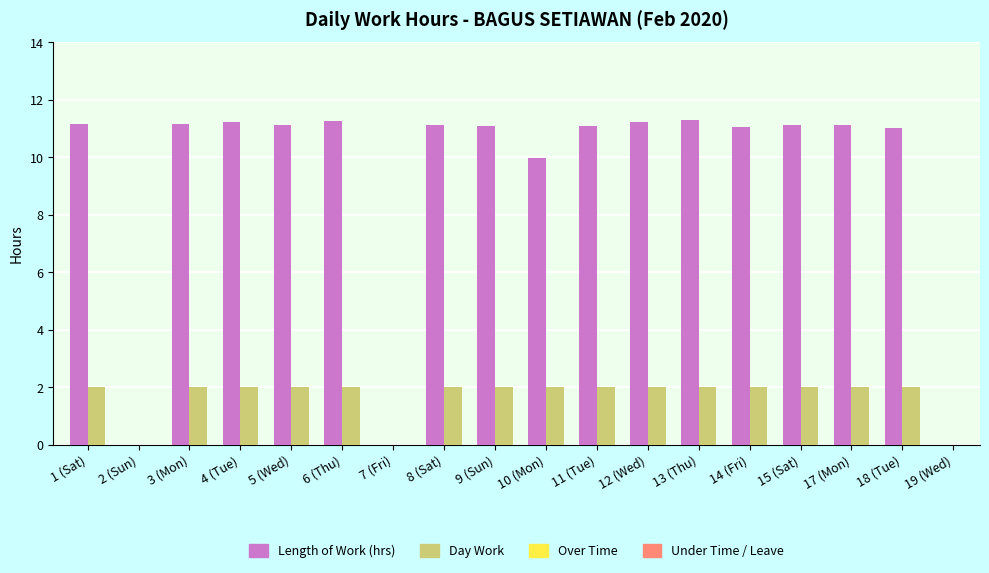

What is the total value across all series at 18 (Tue)?

13.0